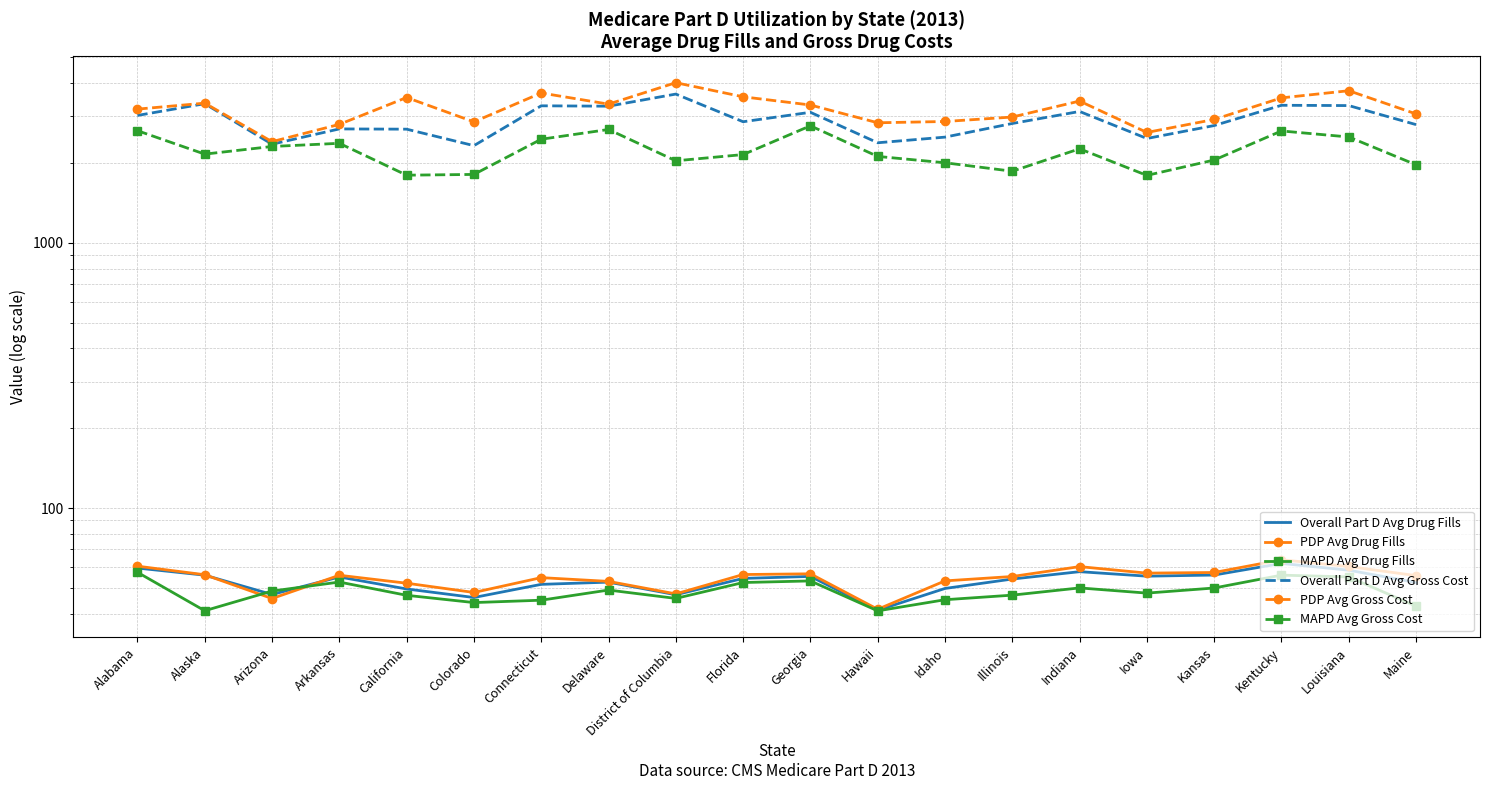

Reading left to right, extract all data points from this chart.

Overall Part D Avg Drug Fills: 59.5	56.0	47.3	55.1	49.6	46.1	51.7	52.7	47.2	54.4	55.4	41.3	49.9	54.1	57.7	55.5	56.0	62.0	58.4	52.5
PDP Avg Drug Fills: 60.5	56.2	45.7	55.9	52.2	48.2	54.8	53.0	47.6	56.3	56.6	41.6	53.3	55.3	60.3	57.0	57.3	63.9	60.3	55.7
MAPD Avg Drug Fills: 57.4	41.1	48.8	52.7	47.0	44.1	45.0	49.2	45.7	52.5	53.2	41.1	45.2	47.1	50.1	47.9	50.1	56.0	55.1	42.8
Overall Part D Avg Gross Cost: 3017.7	3341.9	2351.8	2685.0	2679.1	2322.4	3280.9	3270.3	3632.4	2857.7	3101.4	2381.1	2500.5	2814.7	3124.0	2471.3	2764.6	3296.0	3287.6	2787.1
PDP Avg Gross Cost: 3188.0	3357.8	2404.1	2792.6	3525.9	2854.8	3667.0	3329.1	4009.4	3547.6	3304.1	2832.2	2863.6	2976.8	3418.9	2604.2	2915.0	3514.8	3739.8	3057.9
MAPD Avg Gross Cost: 2644.2	2157.8	2305.7	2370.0	1797.6	1809.3	2455.4	2672.0	2036.3	2149.5	2758.6	2115.2	2002.0	1860.2	2259.8	1794.2	2050.1	2638.2	2503.8	1967.2